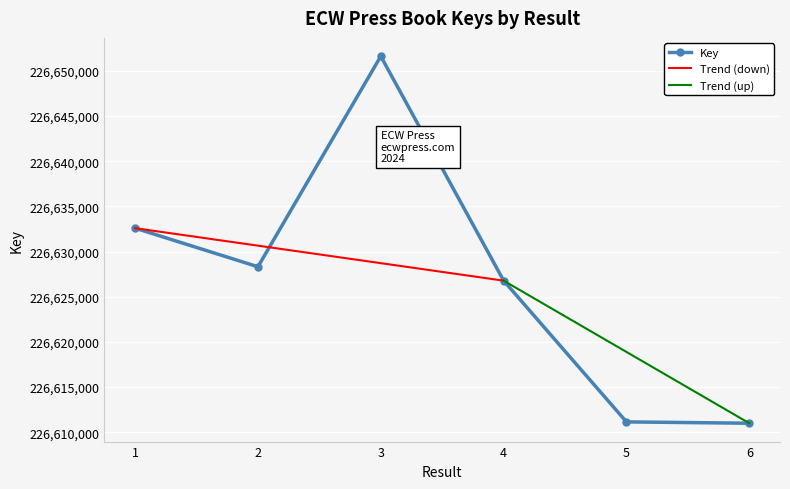

How many values exceed 226628319?

2